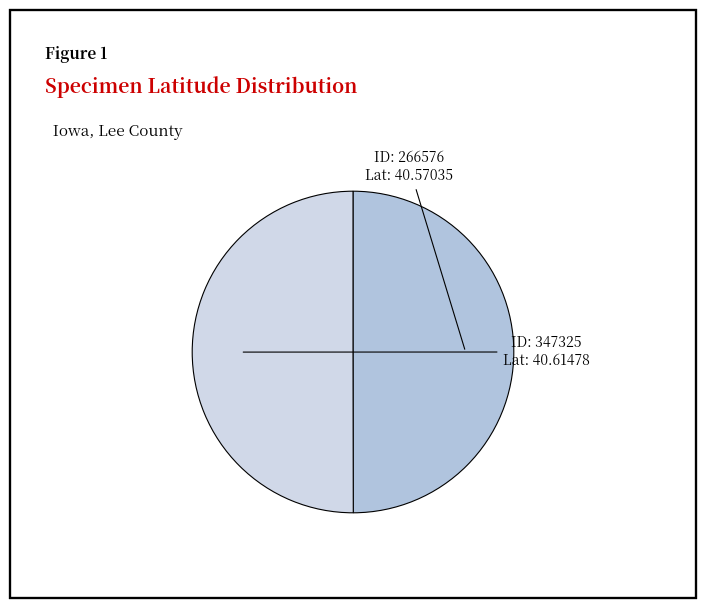

Count the number of slices in the pie.

2